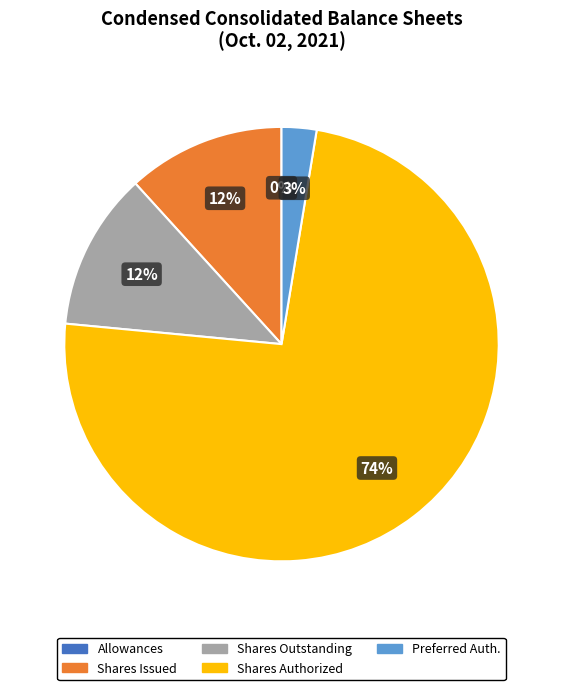

To the nearest percent, what is the average slice percentage?

20%